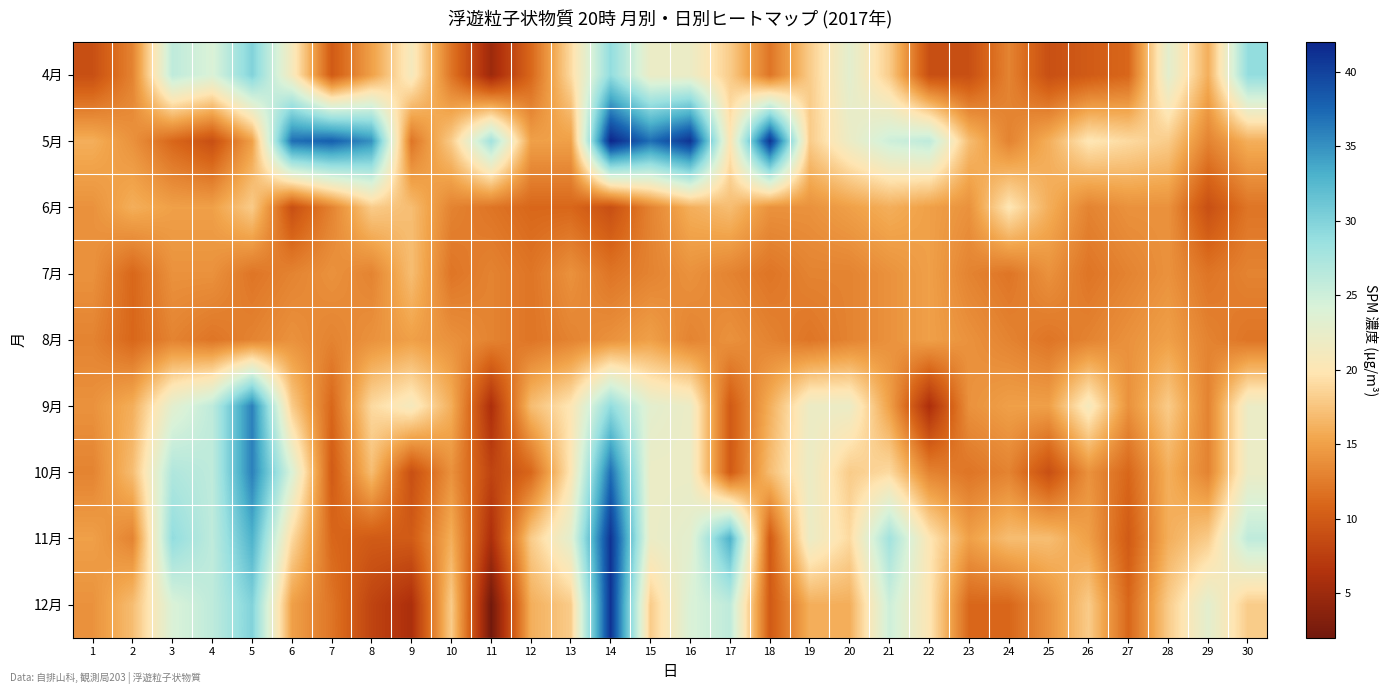

What is the total value across all series at 26?

136